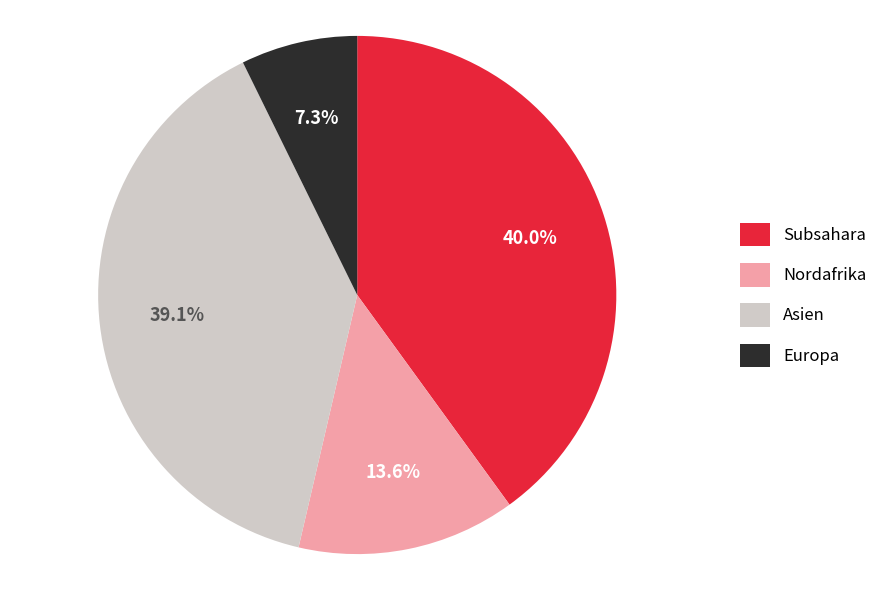

What portion of the pie excludes Asien?

60.9%